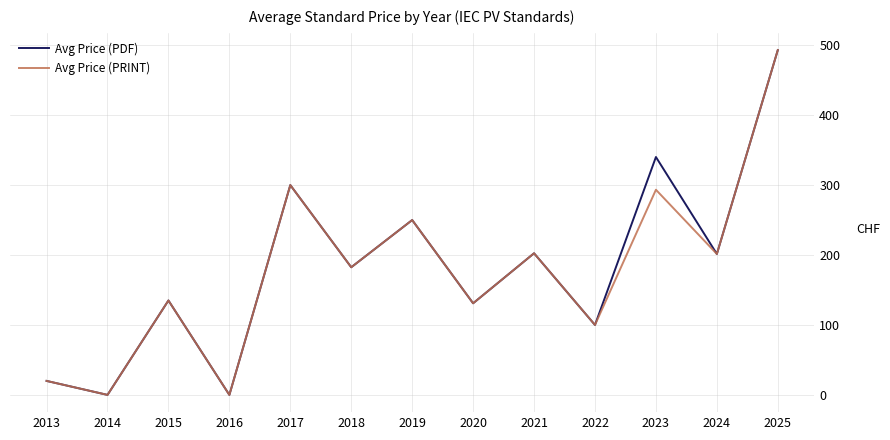

True or false: Avg Price (PDF) has a value of 527.9 at 2017.

False